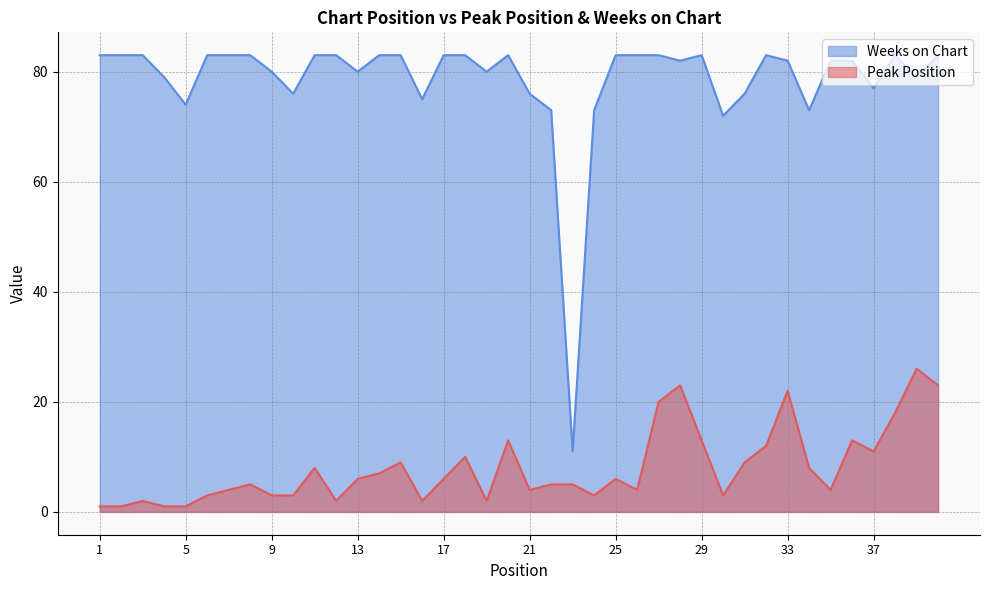

Is it true that Peak Position equals 22 at 33?

True